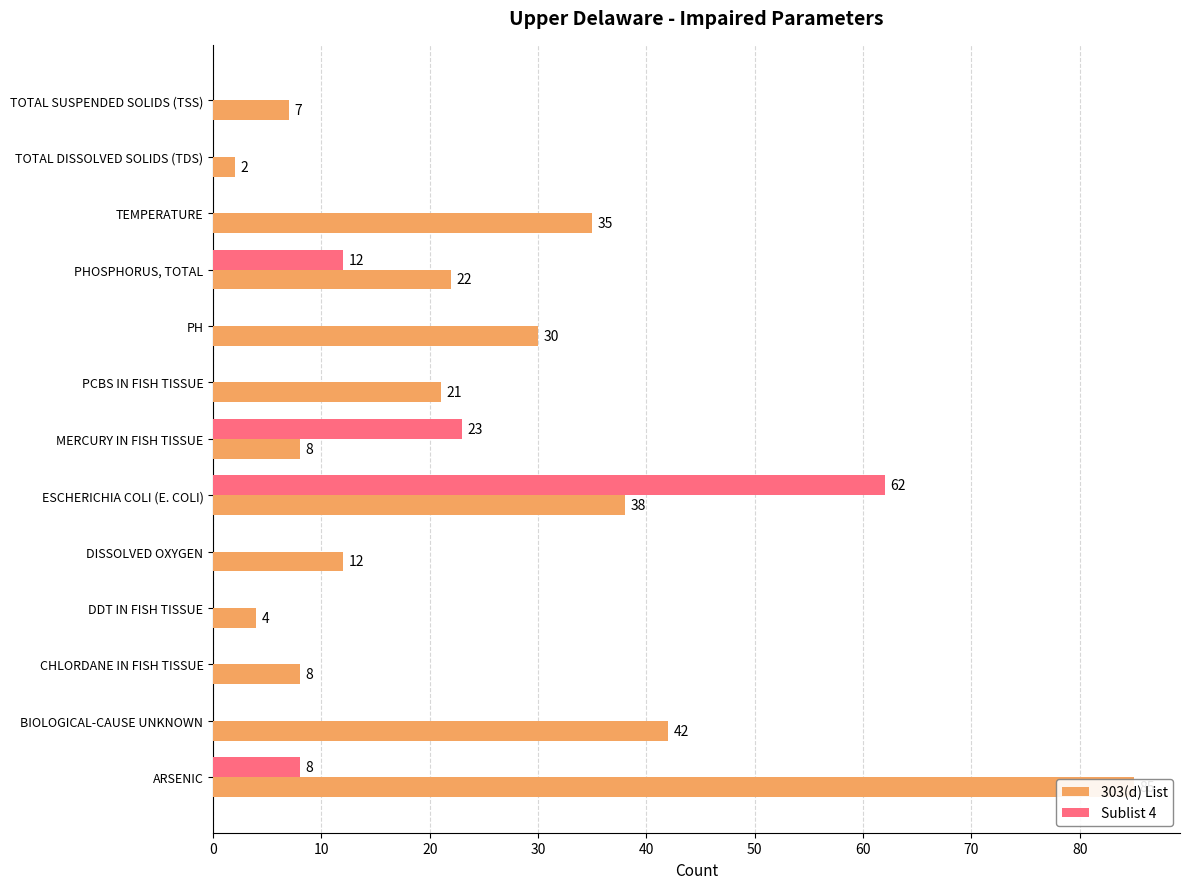

Reading left to right, transcribe all the data shown in this chart.

303(d) List: 7	2	35	22	30	21	8	38	12	4	8	42	85
Sublist 4: 0	0	0	12	0	0	23	62	0	0	0	0	8